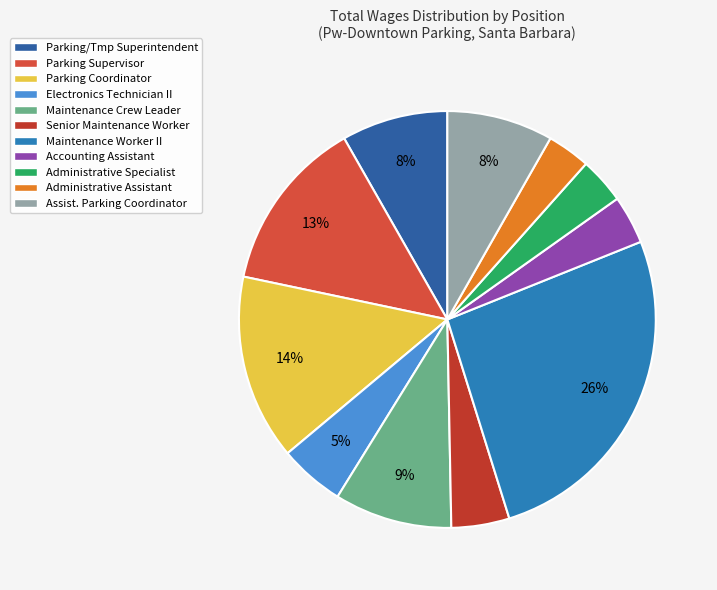

Does Accounting Assistant represent more than half of the total?

No